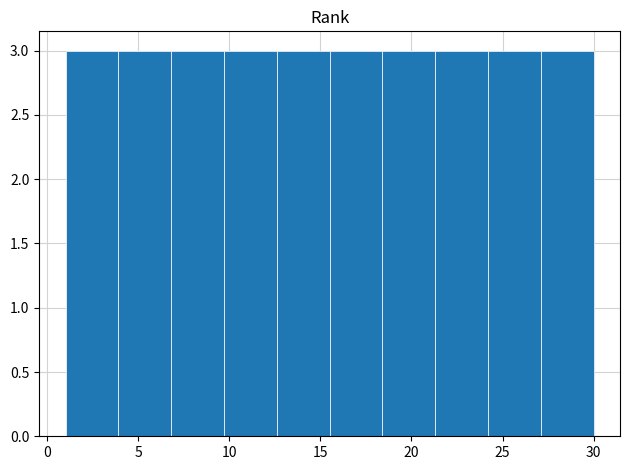

Reading left to right, transcribe this chart: for each bar, give the range it covers on the x-axis and its height. Neither the bar edges nor the heights are printed on the chart, so give them approximately, as read against the axes.

1.0 to 3.9: 3
3.9 to 6.8: 3
6.8 to 9.7: 3
9.7 to 12.6: 3
12.6 to 15.5: 3
15.5 to 18.4: 3
18.4 to 21.3: 3
21.3 to 24.2: 3
24.2 to 27.1: 3
27.1 to 30.0: 3